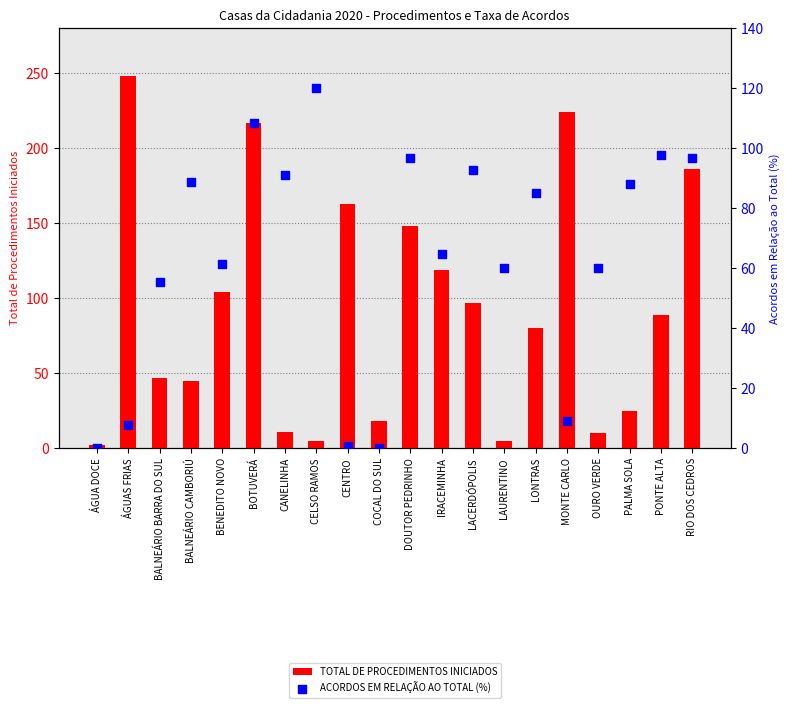

What is the total value across all series at PALMA SOLA?

113.0